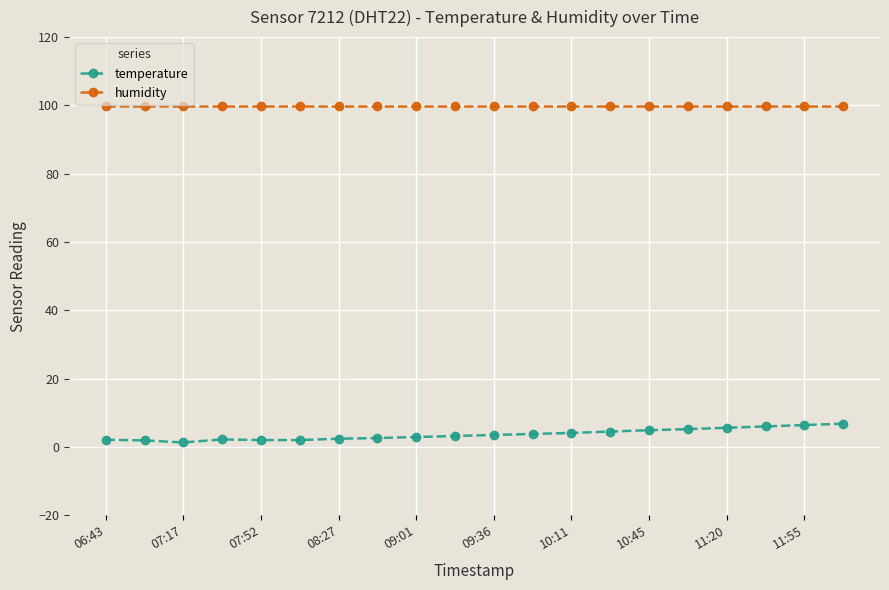

List the series in order of their overall mean, lowest first.

temperature, humidity